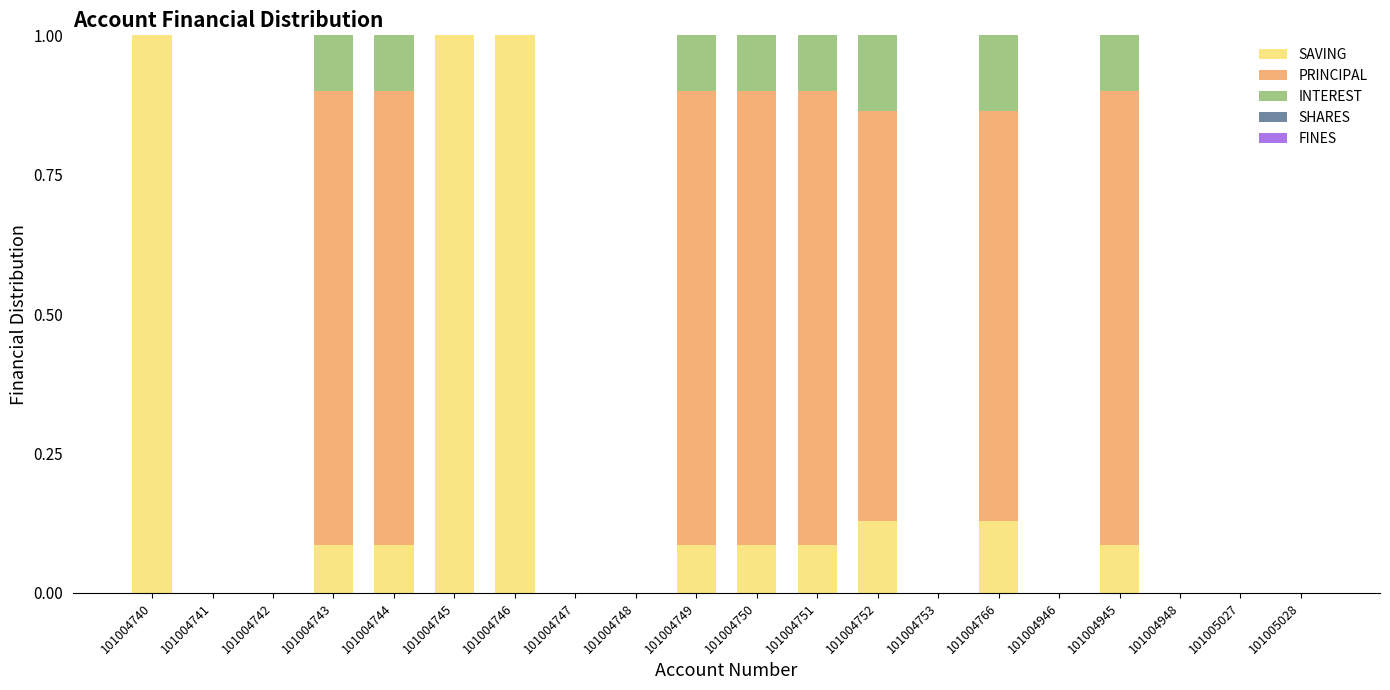

What is the total value across all series at 101004740?

1.0